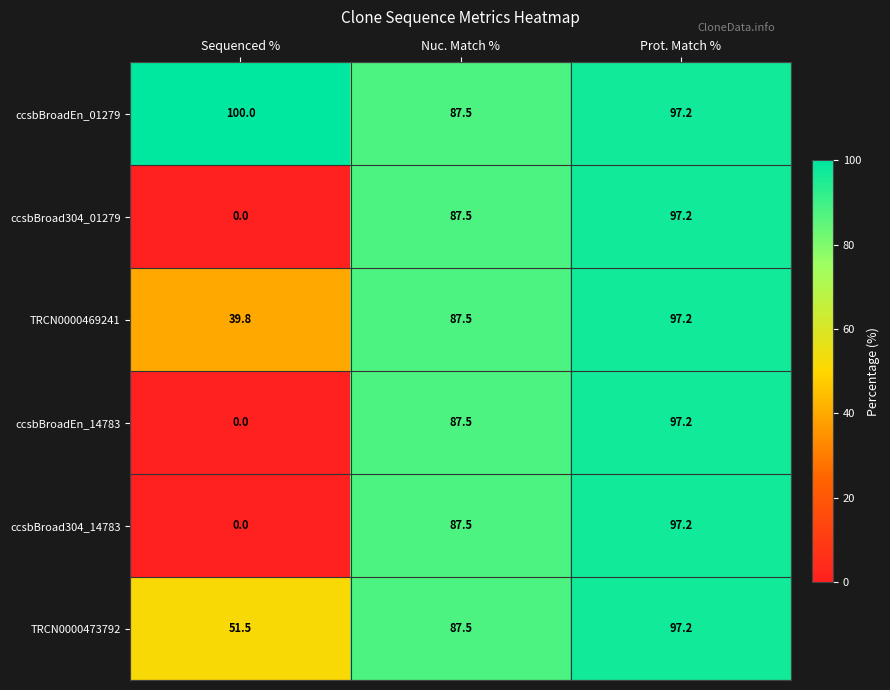

List the labels in order of ccsbBroadEn_14783 value, largest first.

Prot. Match %, Nuc. Match %, Sequenced %